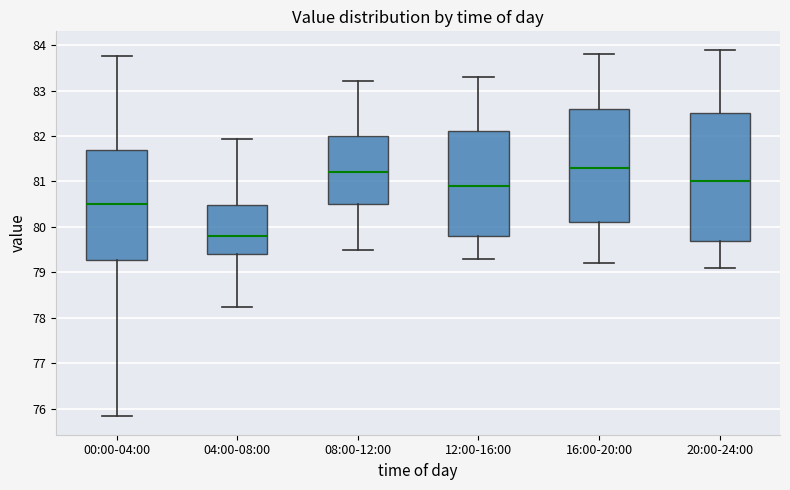

Where does the upper whisker of the box for 00:00-04:00 end on the y-axis? The values are not printed on the chart, so give them approximately, as read against the axis.

83.8